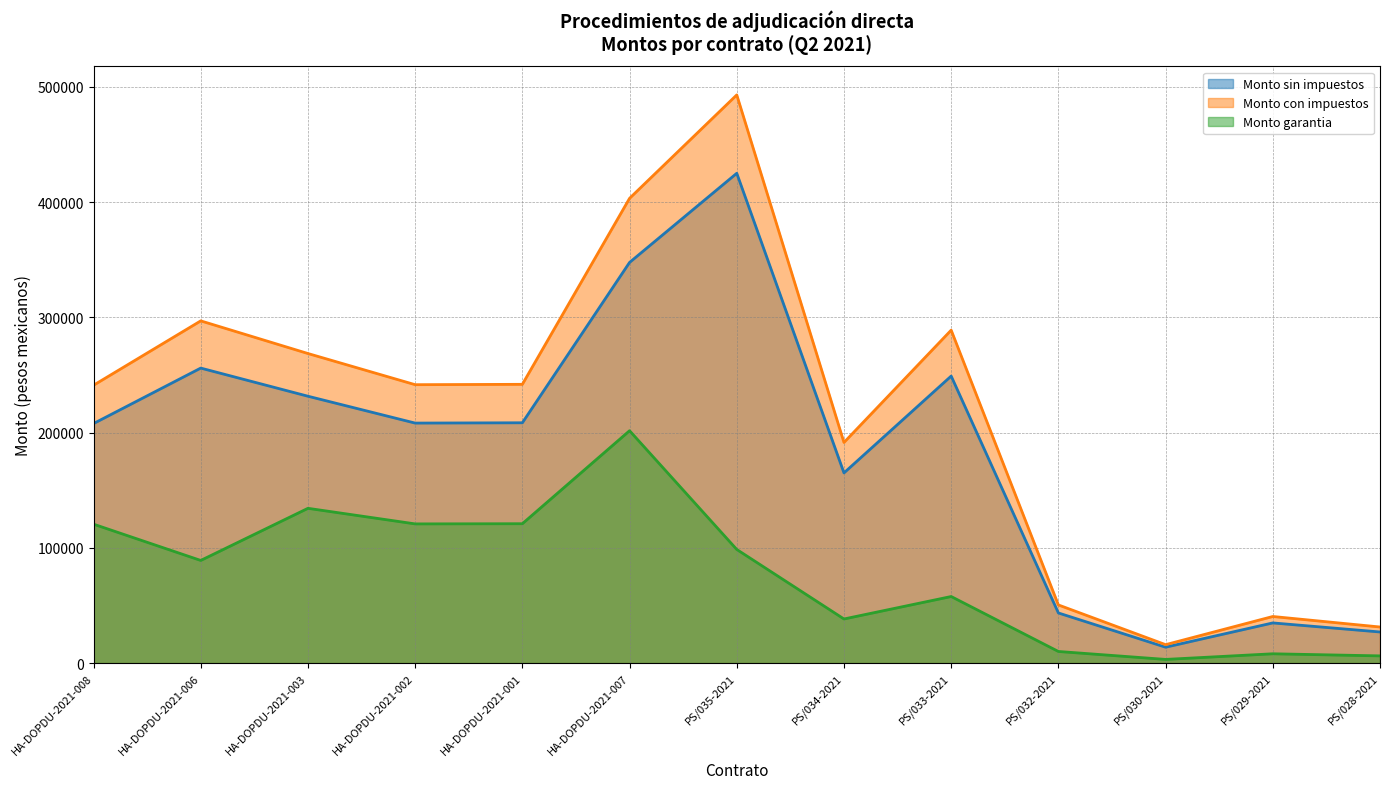

How many data points in Monto con impuestos are less than 241528?

6